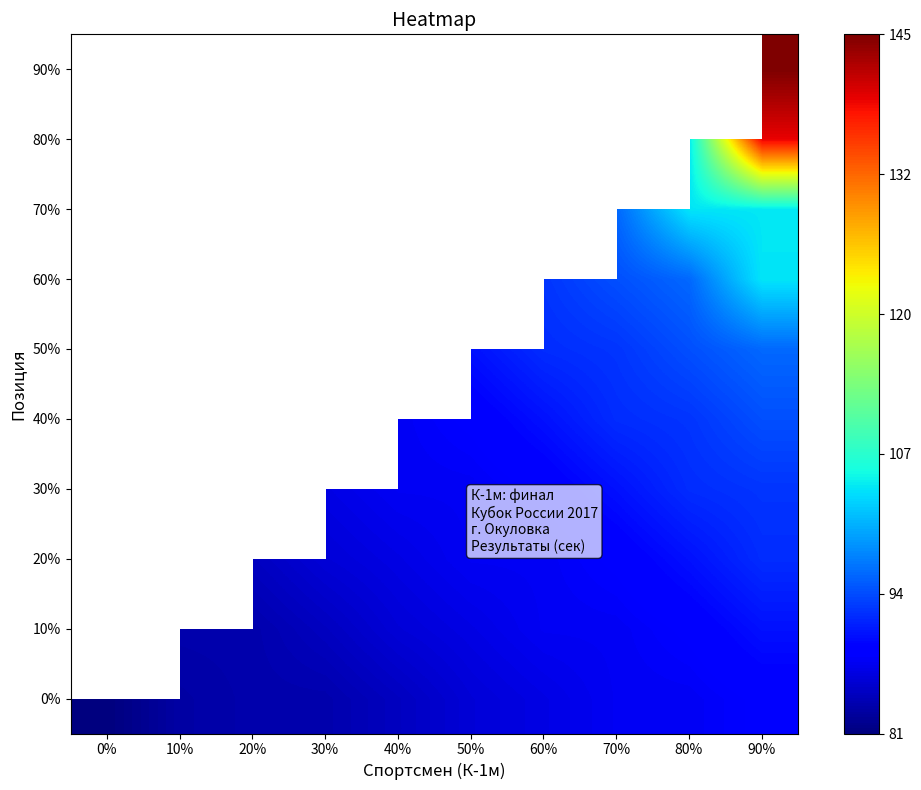

What value does the 60% series have at 80%?

95.9